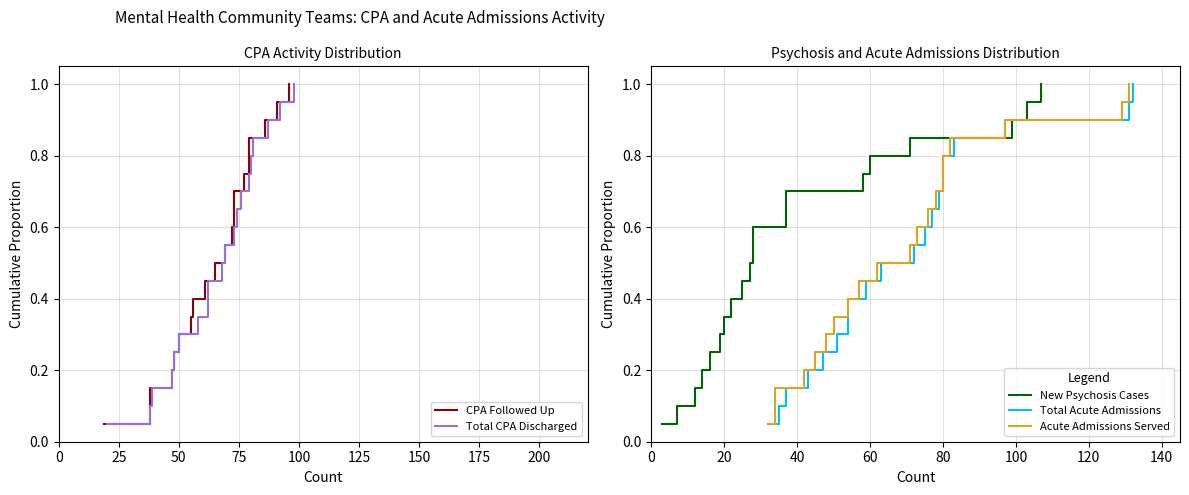

What is the difference between the second highest and minimum values in the New Psychosis Cases series?

0.9